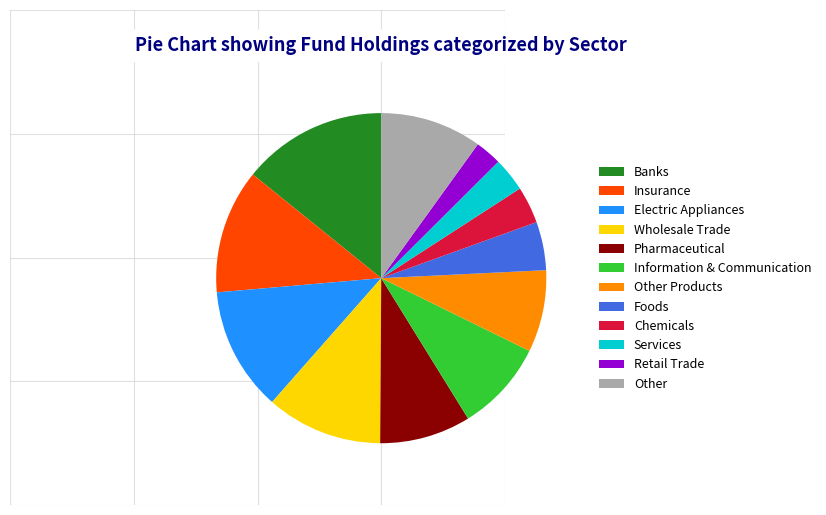

The Foods slice represents 5% of the pie. True or false?

True